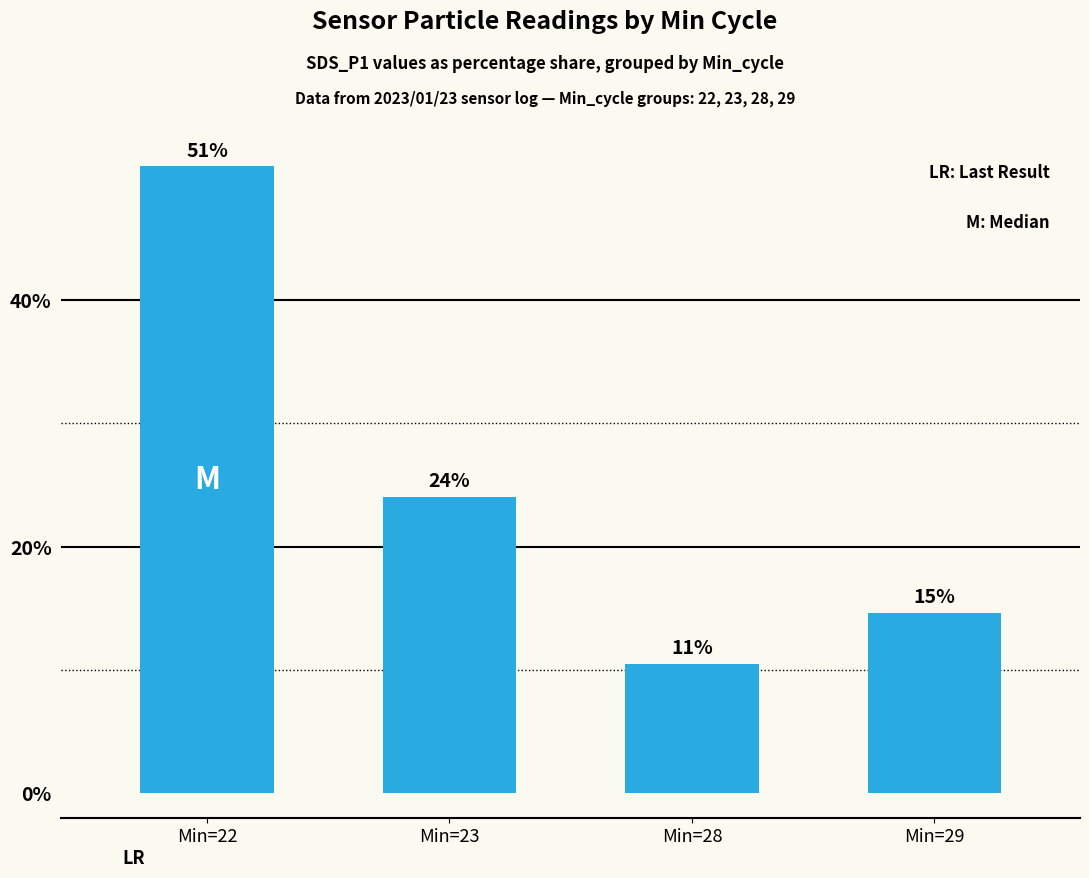

The value at Min=23 is 16.7. True or false?

False